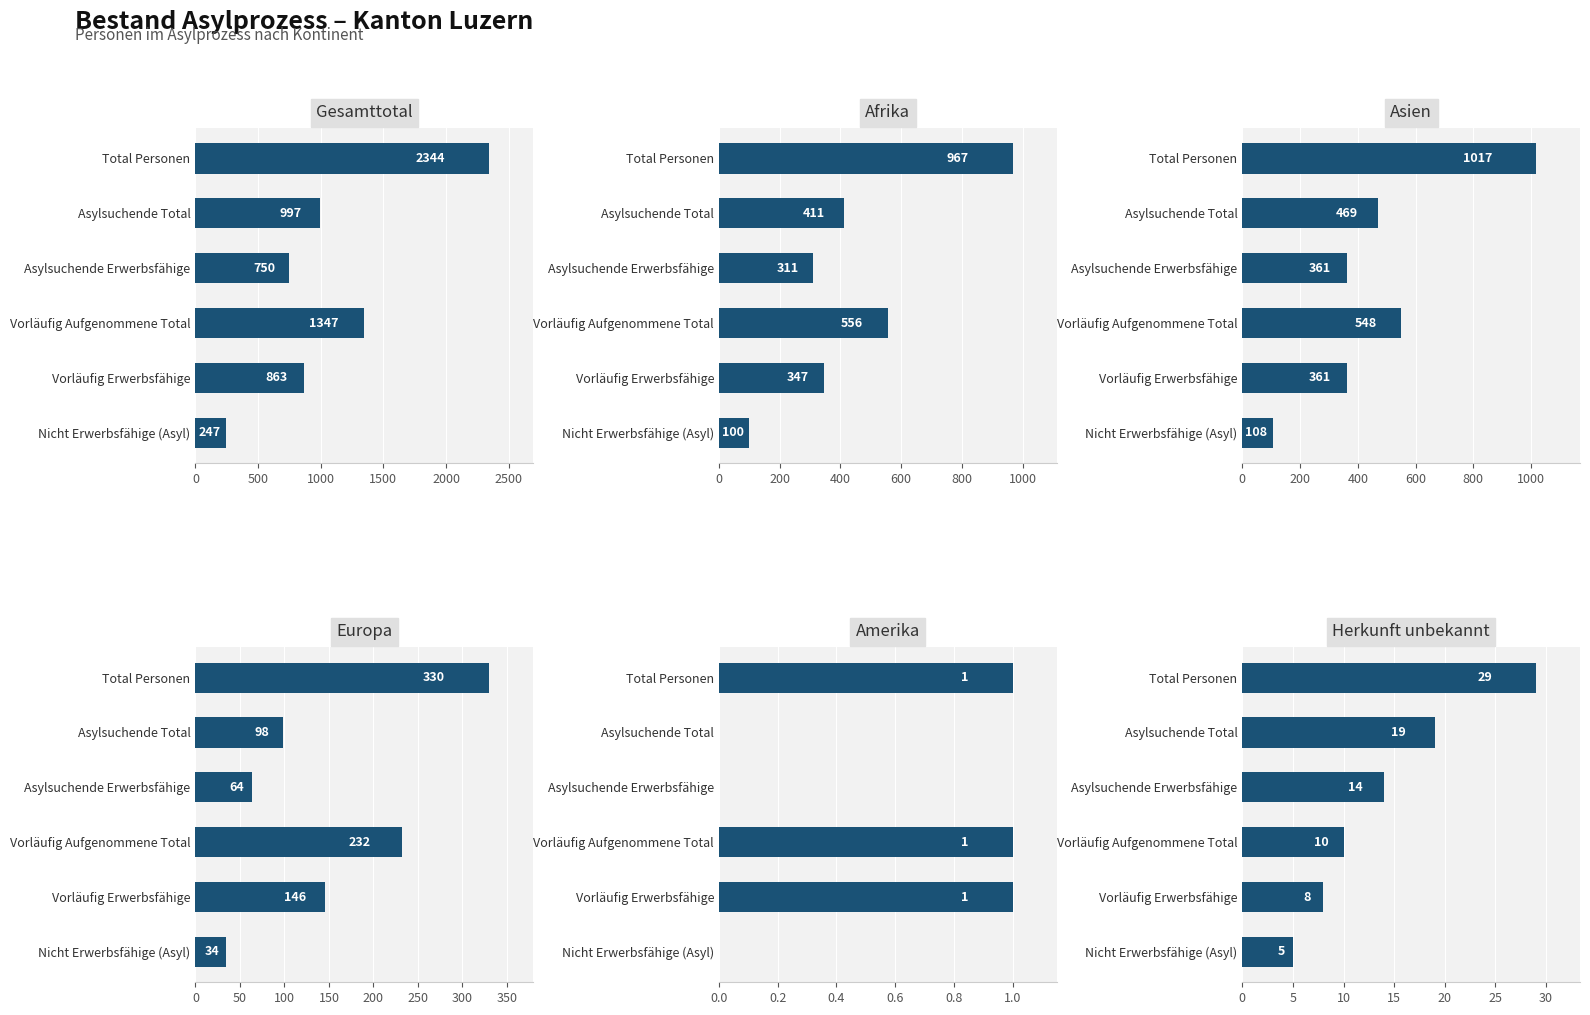

True or false: Amerika has a value of 1 at Vorläufig Erwerbsfähige.

True